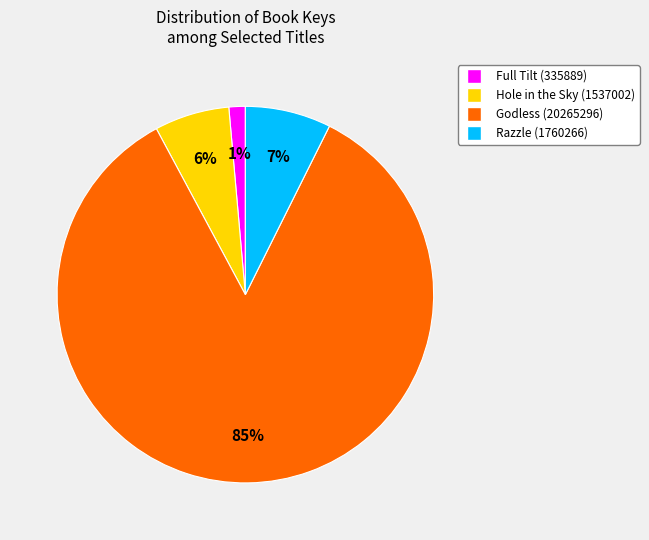

Combined, do Razzle (1760266) and Full Tilt (335889) account for over 50%?

No